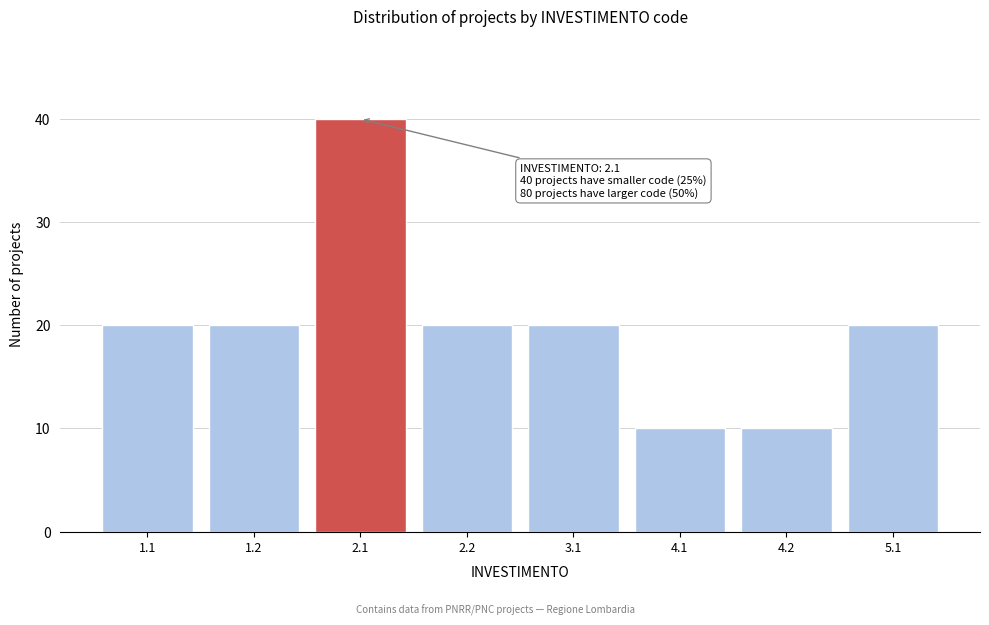

Reading left to right, transcribe all the data shown in this chart.

1.1=20	1.2=20	2.1=40	2.2=20	3.1=20	4.1=10	4.2=10	5.1=20